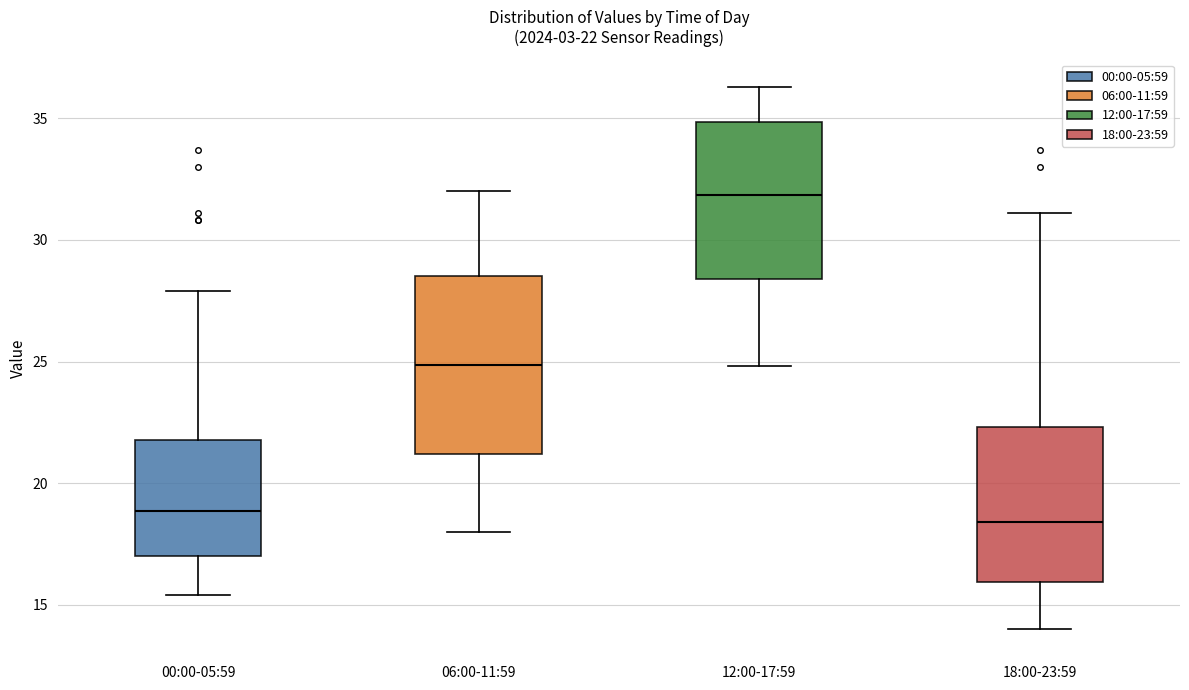

Which box is the tallest, from its lower edge to its upper edge?

06:00-11:59